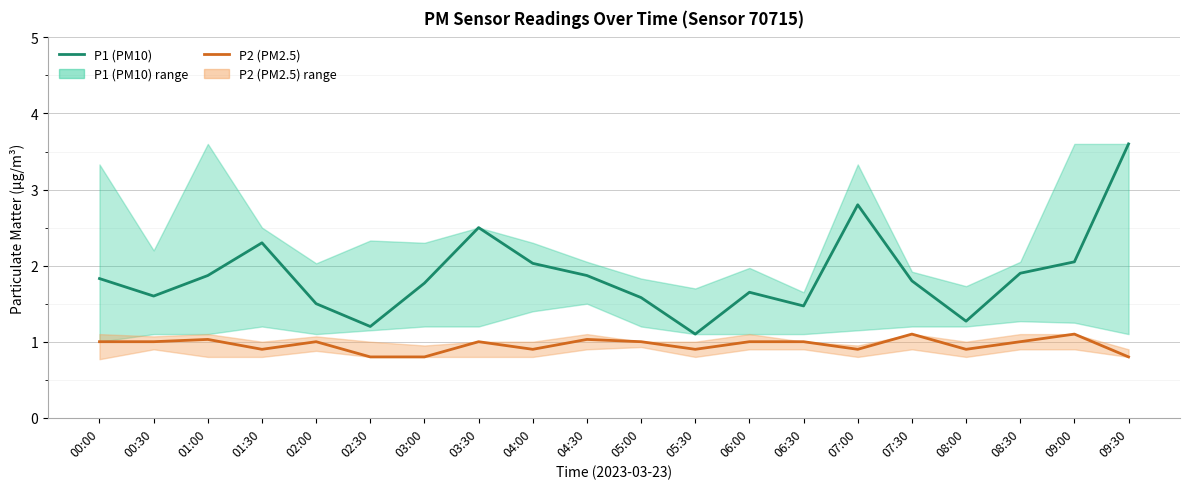

The P1 (PM10) series shows 2.3 at 06:00. True or false?

False